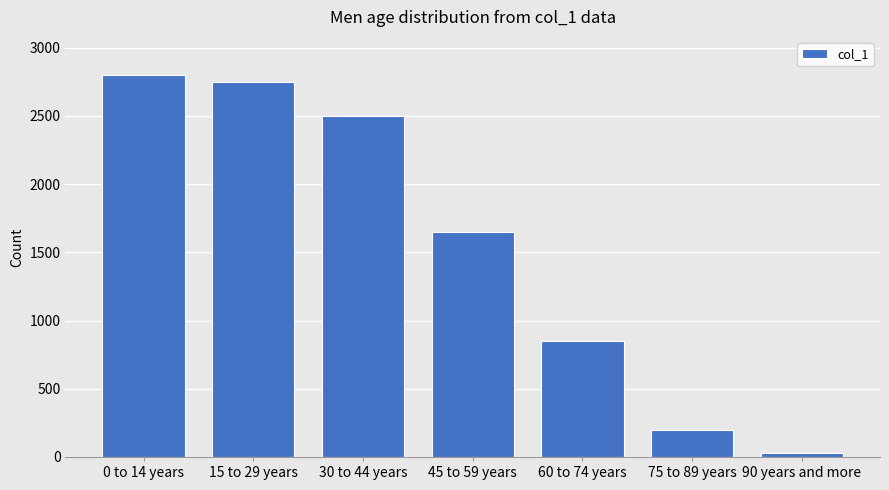

Reading left to right, what are all the values shown in this chart?

0 to 14 years=2800	15 to 29 years=2750	30 to 44 years=2500	45 to 59 years=1650	60 to 74 years=850	75 to 89 years=200	90 years and more=30